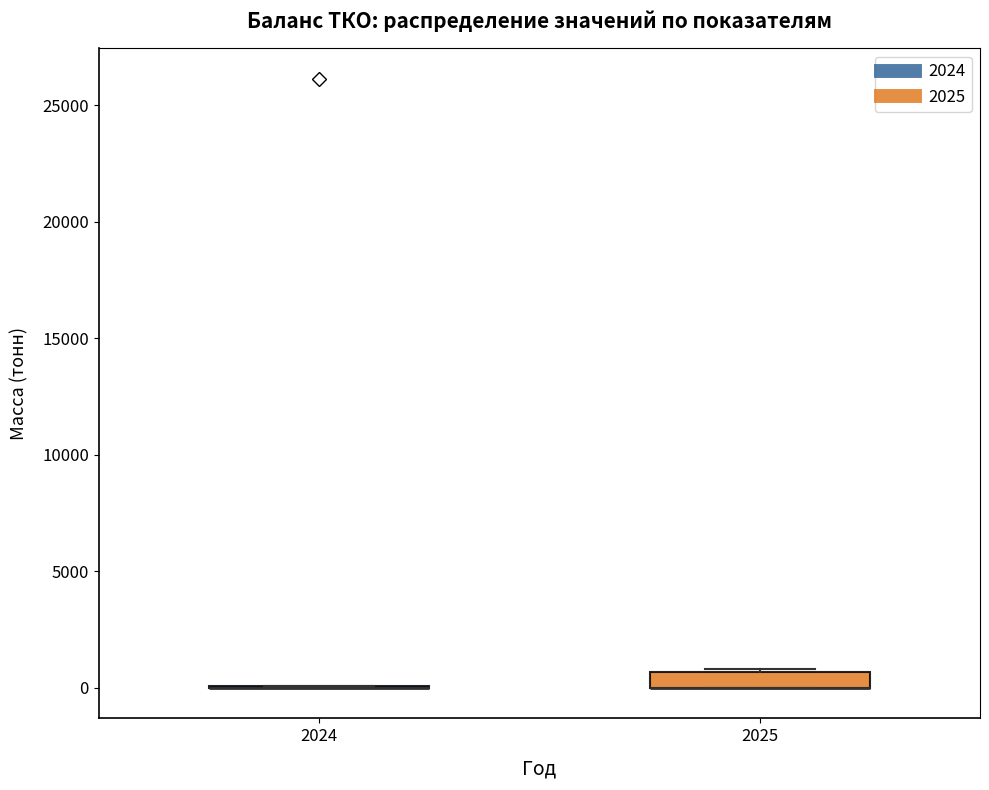

Where is the upper edge of the box at x = 2025 on the y-axis? The values are not printed on the chart, so give them approximately, as read against the axis.

500